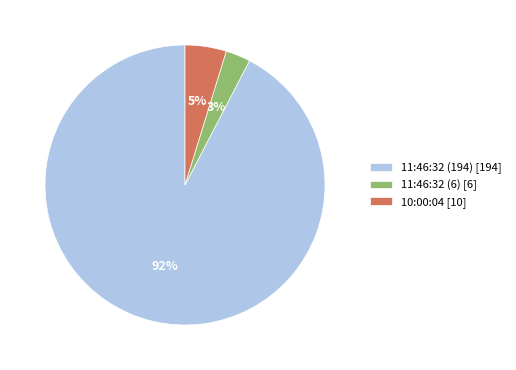

True or false: 10:00:04 accounts for 13% of the total.

False